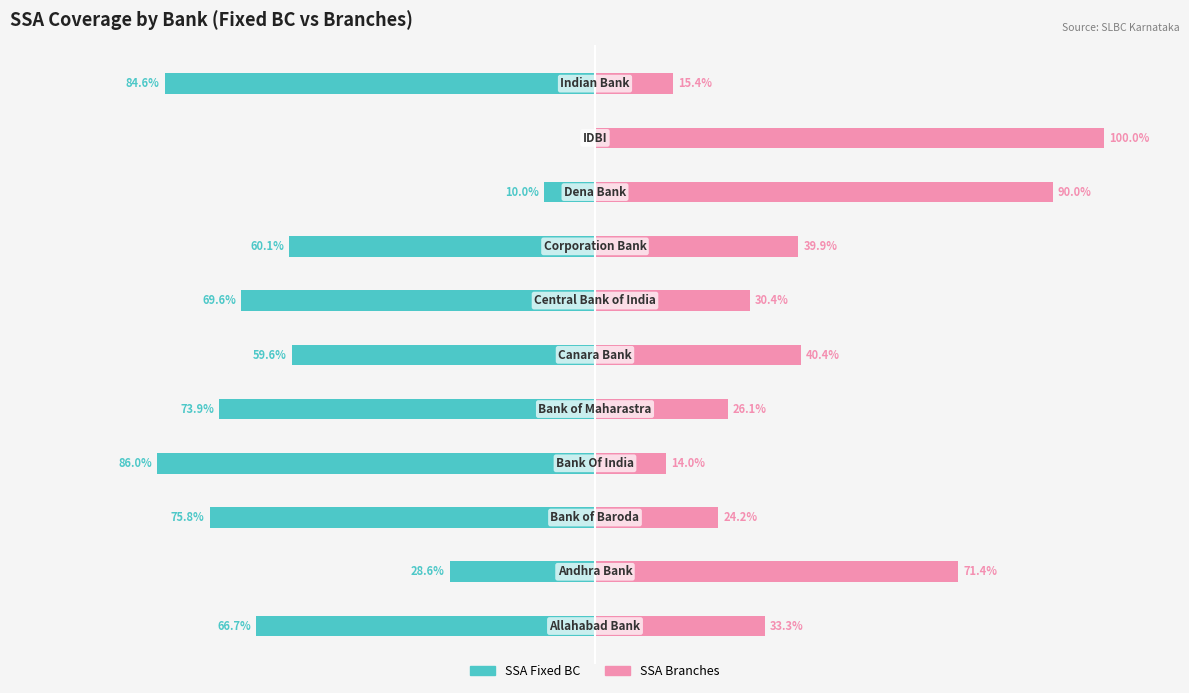

What is the average value of the SSA Branches series?

44.1